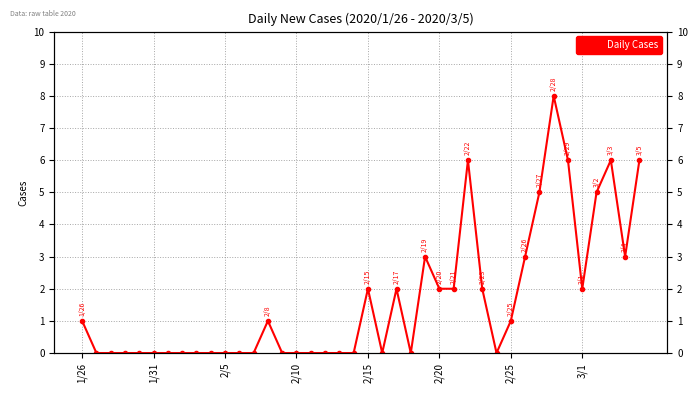

True or false: there are more than 0 points higher than both neighbors.

True